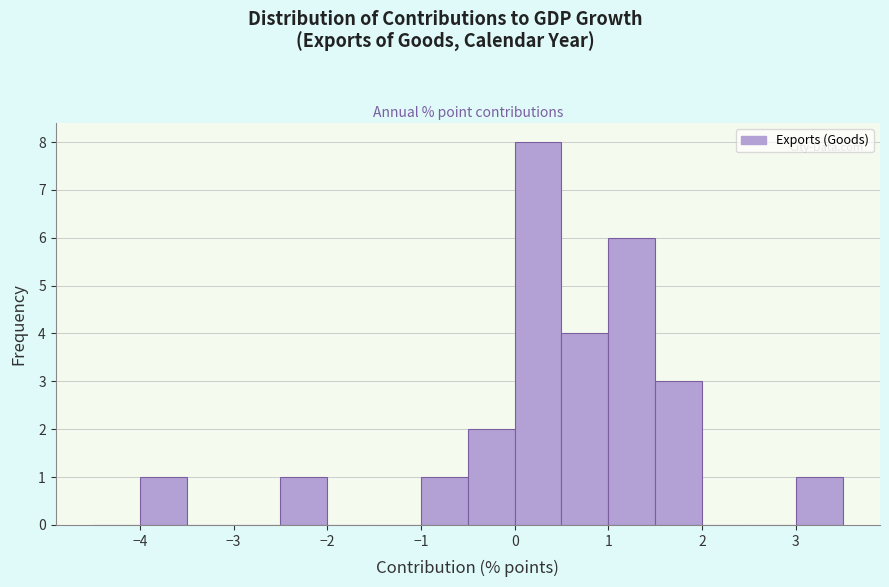

Which range on the x-axis has the tallest bar?

0.0 to 0.5